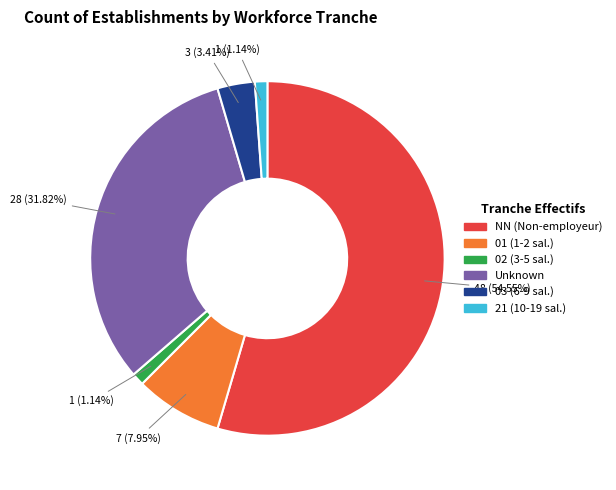

To the nearest percent, what is the difference between the largest and smallest slice percentages?

53%